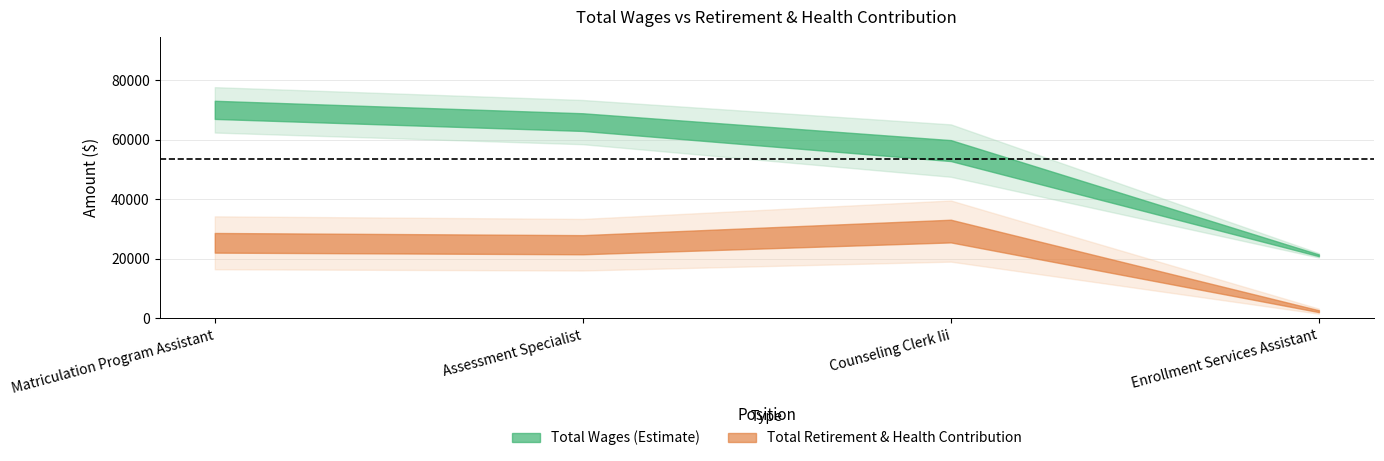

What is the average value of the total_wages series?

53400